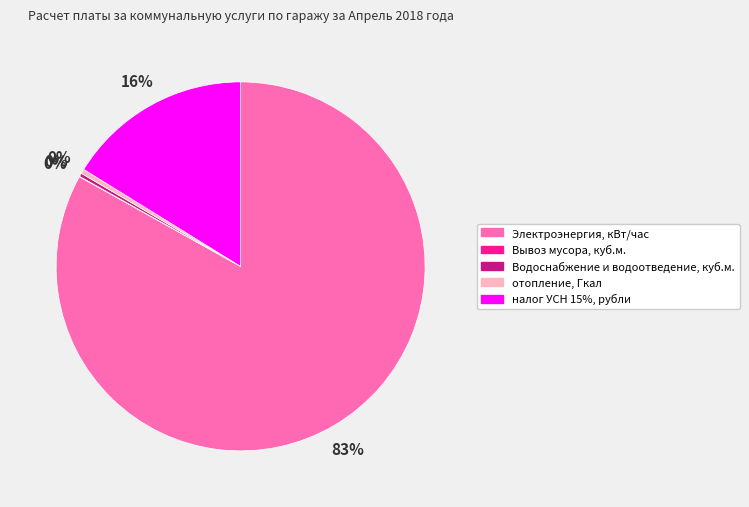

Between отопление, Гкал and Электроэнергия, кВт/час, which is larger?

Электроэнергия, кВт/час